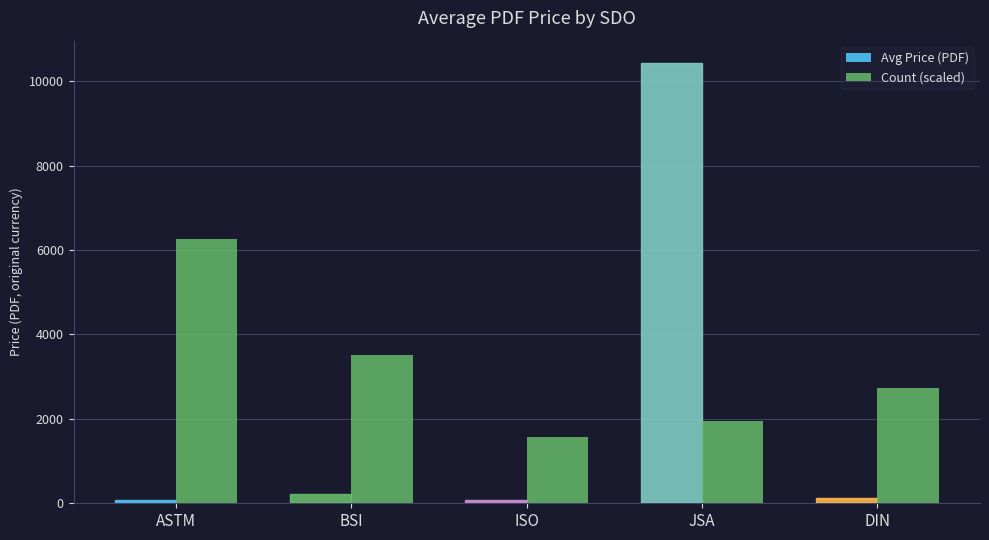

How many data points does each series have?

5